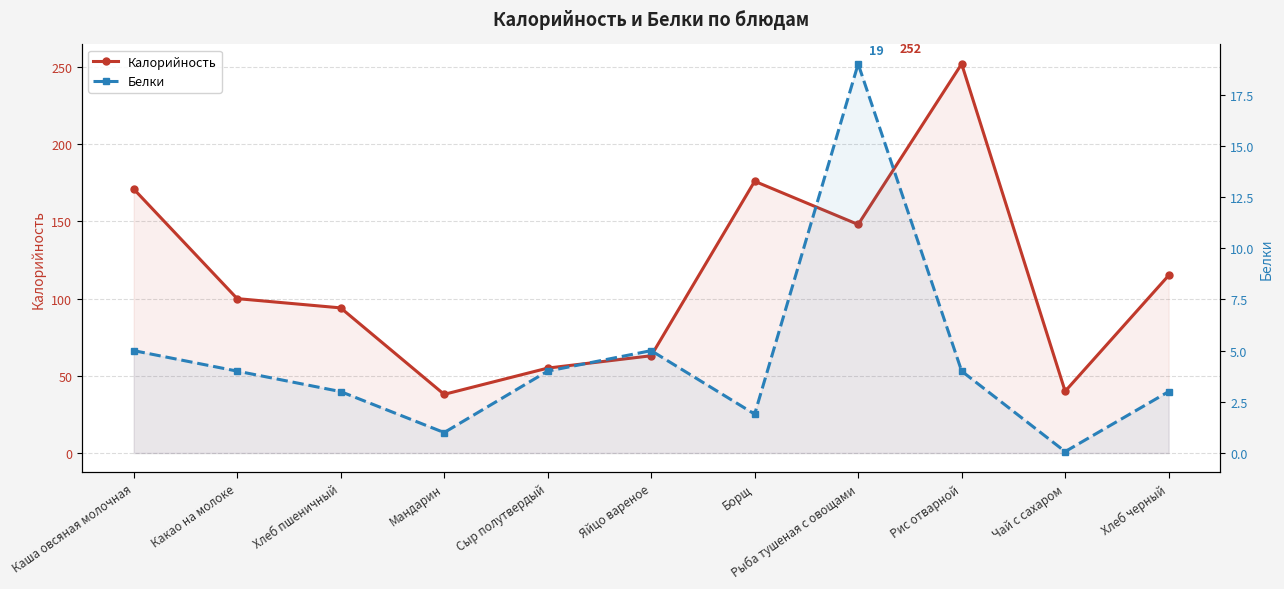

At which category does Белки reach its first local valley?

Мандарин